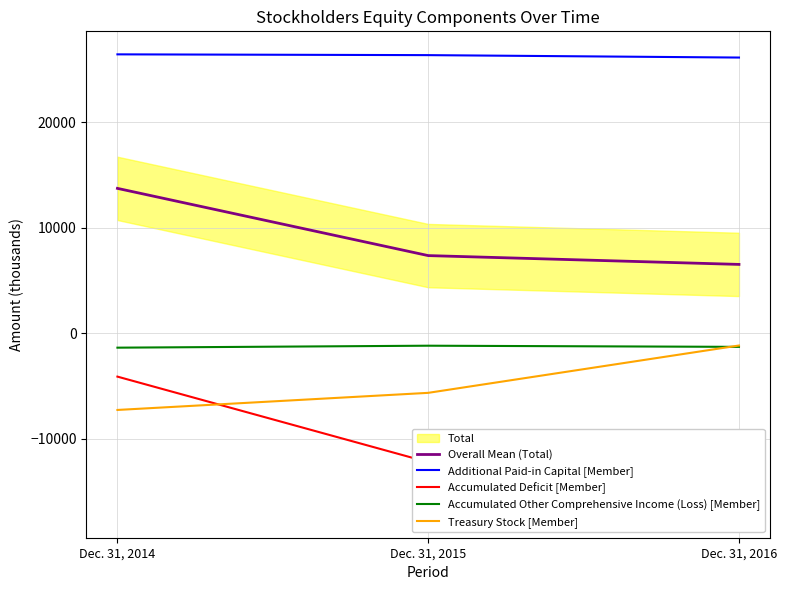

What is the total value across all series at Dec. 31, 2016?

13060